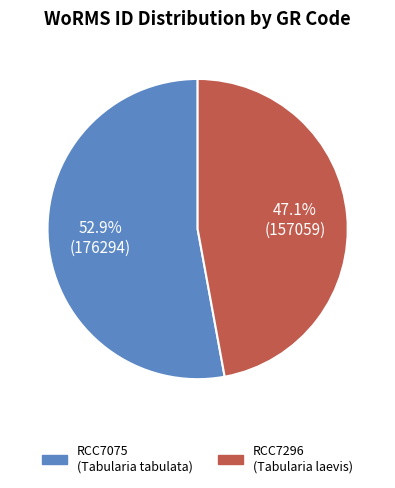

How many segments does this pie chart have?

2